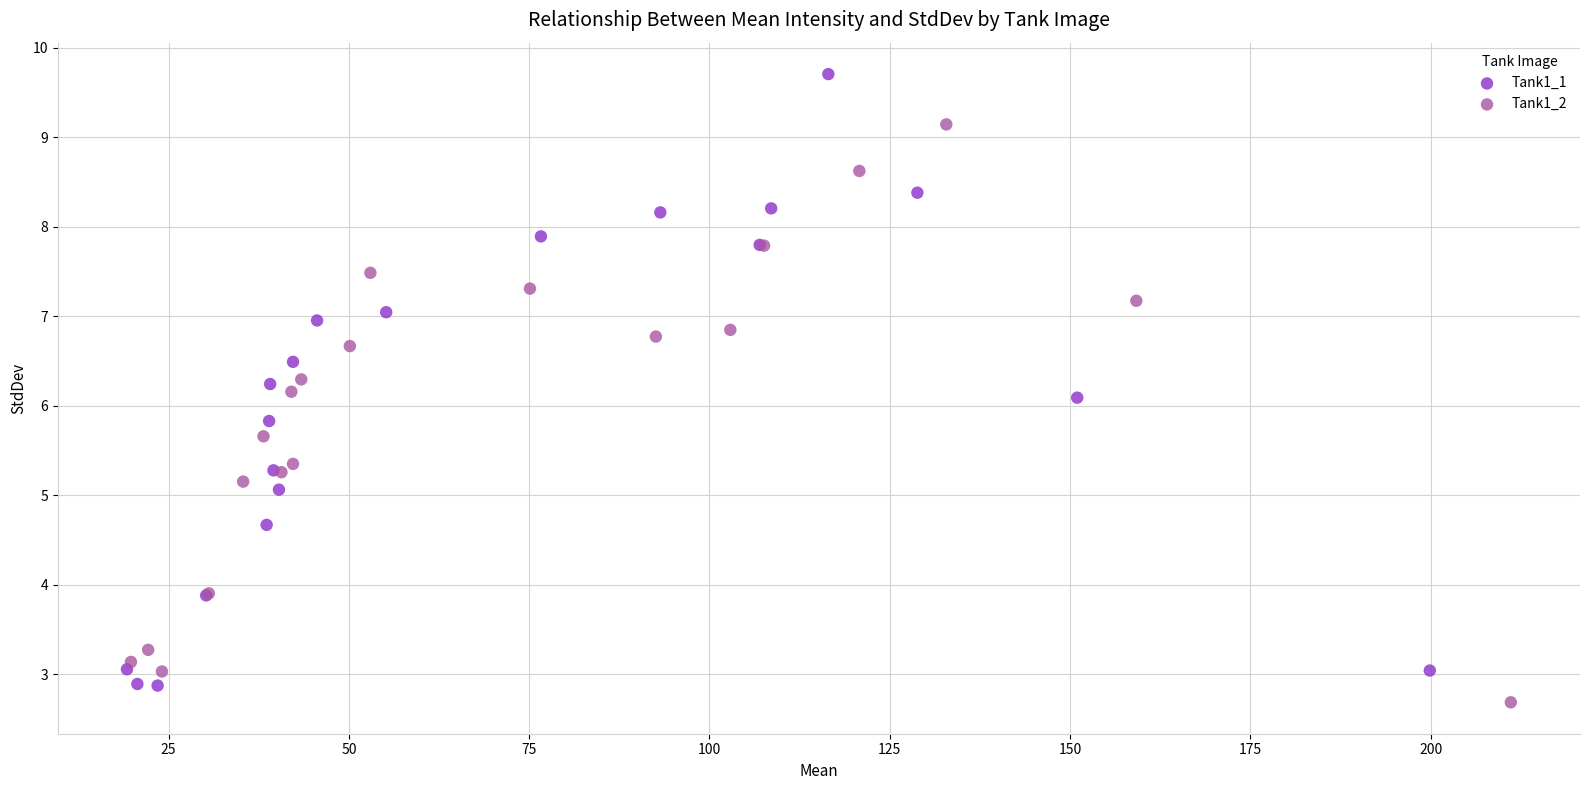

What are all the series names shown in the legend?

Tank1_1, Tank1_2